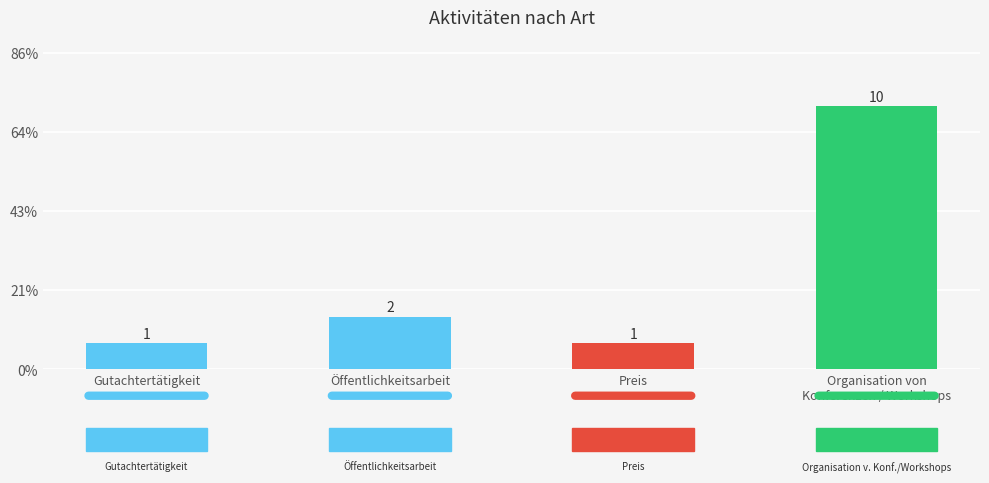

What is the difference between the maximum and minimum values?

0.6